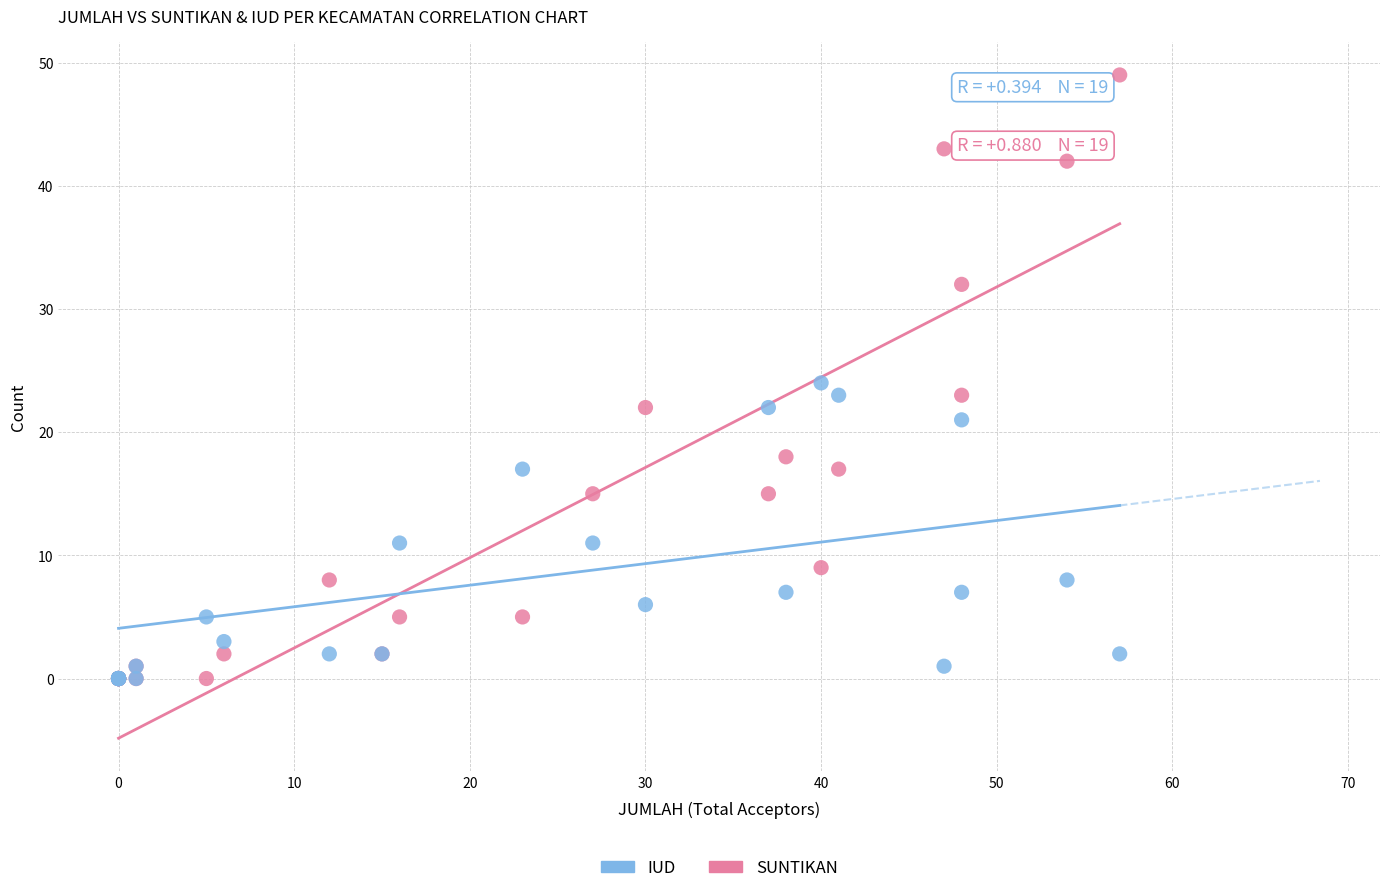

Which series has the largest Y range (max minus min)?

SUNTIKAN